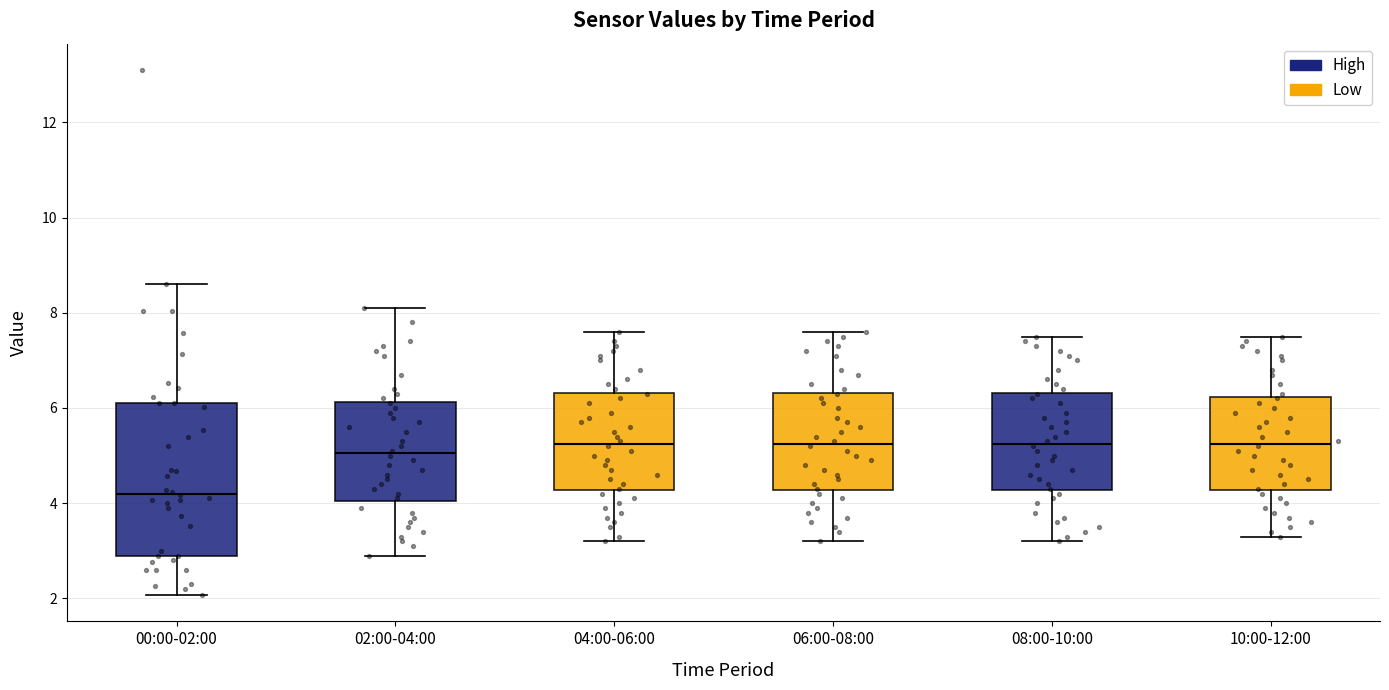

Comparing the boxes themselves (not the whiskers), which one is the tallest?

00:00-02:00